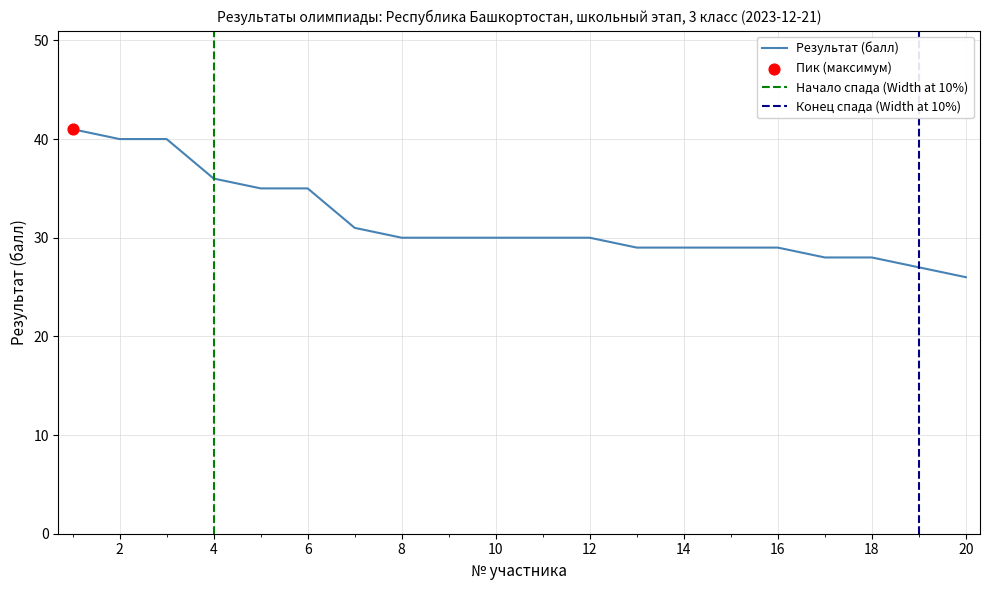

What is the ratio of the value at 7 to the value at 18?

1.1